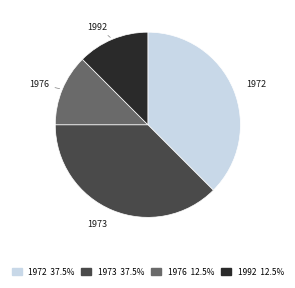

Approximately how many times larger is the value at 1972 37.5% compared to 1992 12.5%?

3.0